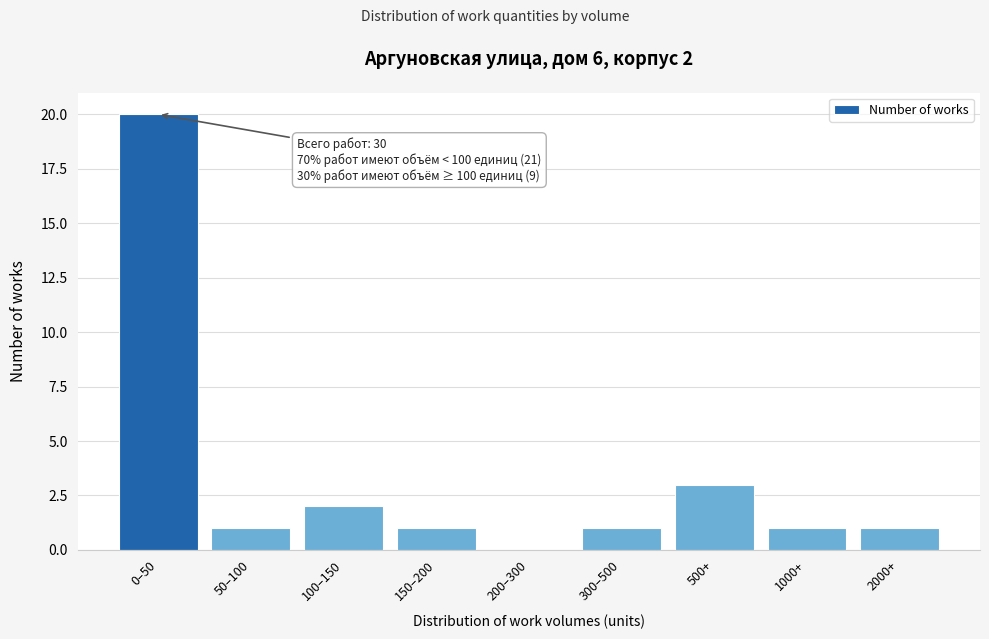

Reading left to right, what are all the values shown in this chart?

0–50=20	50–100=1	100–150=2	150–200=1	200–300=0	300–500=1	500+=3	1000+=1	2000+=1